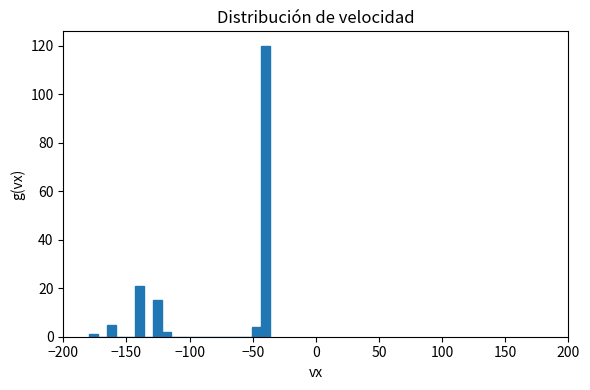

Around what value on the x-axis is the tallest bar? Give the approximate position of its centre, as read against the axis.

-40